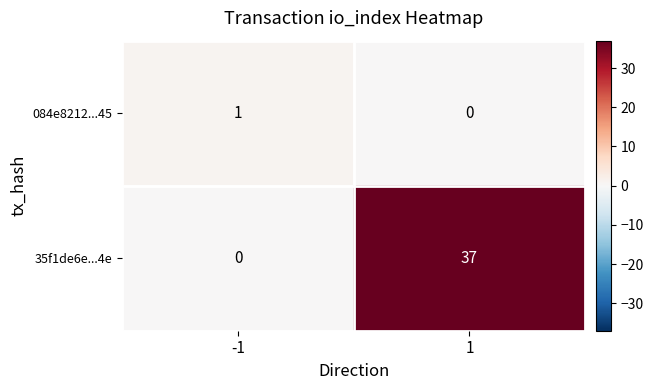

Rank the series by their average value, from lowest to highest.

084e8212...45, 35f1de6e...4e